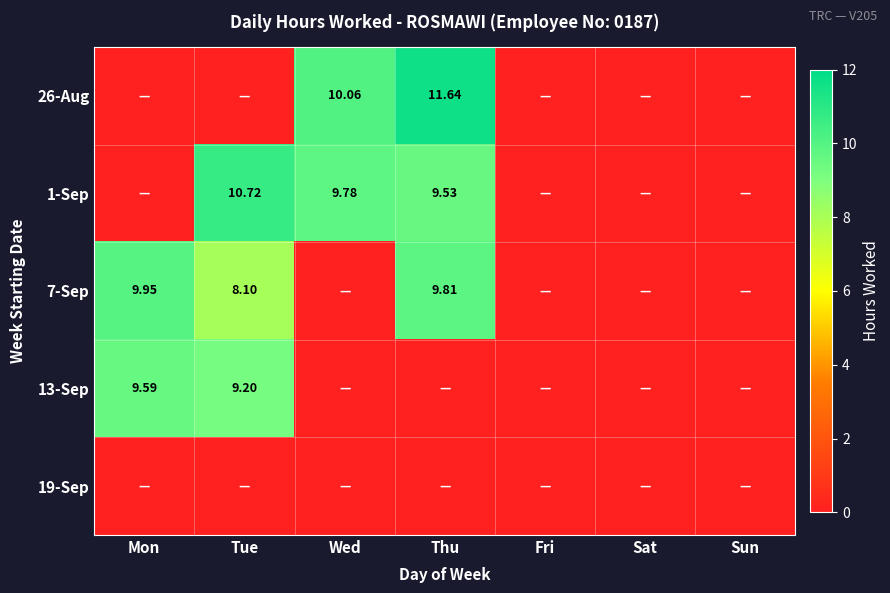

What is the difference between the 1-Sep values at Thu and Fri?

9.5